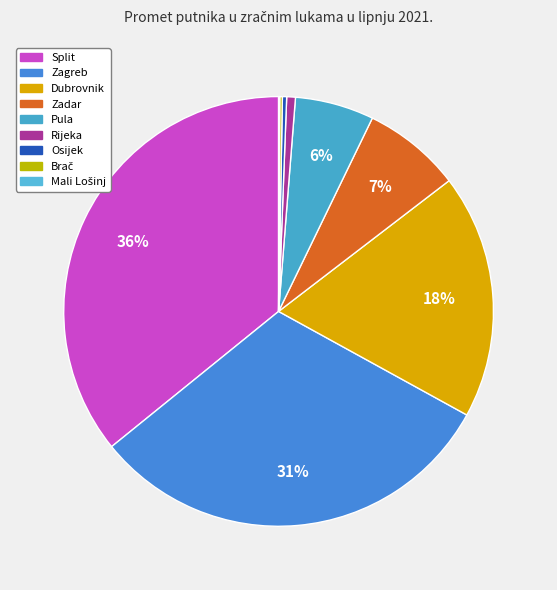

Which has a higher value, Mali Lošinj or Dubrovnik?

Dubrovnik